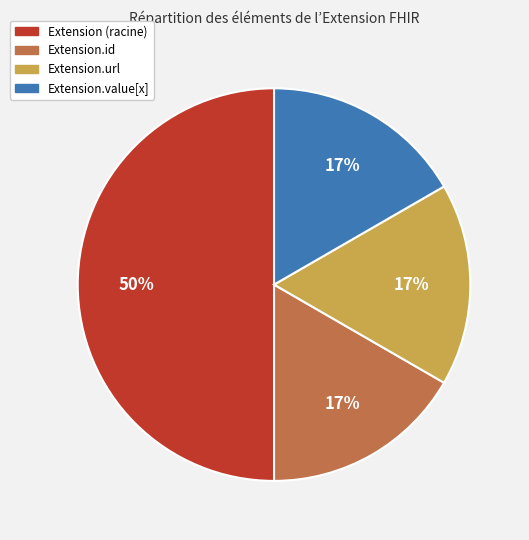

To the nearest percent, what is the difference between the largest and smallest slice percentages?

33%